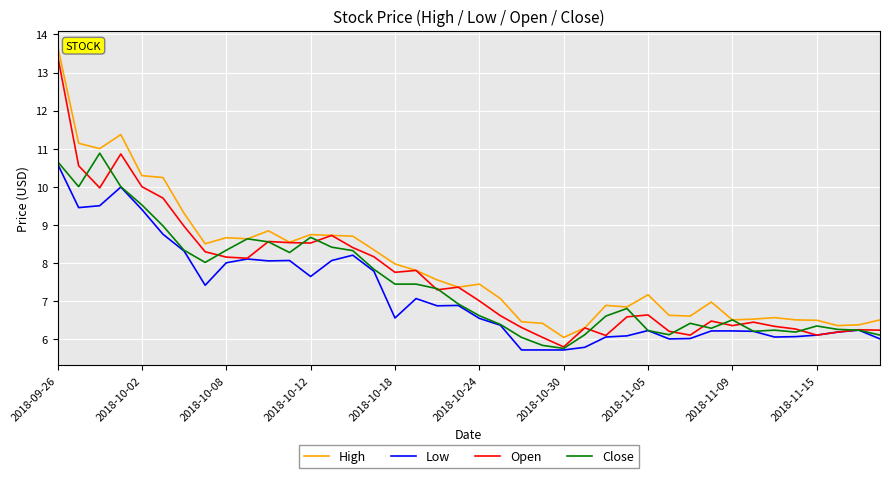

What is the highest value of the Open series?

13.4